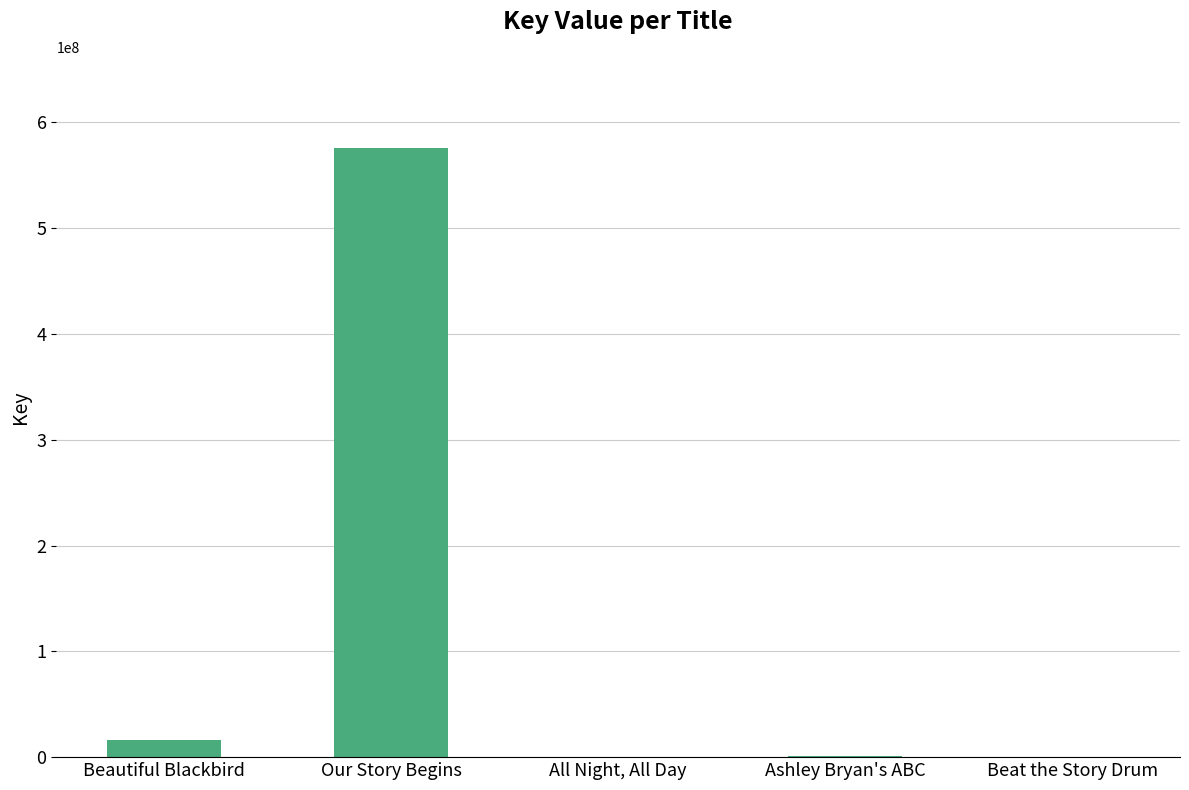

True or false: the data shows 16621485 at Beautiful Blackbird.

True